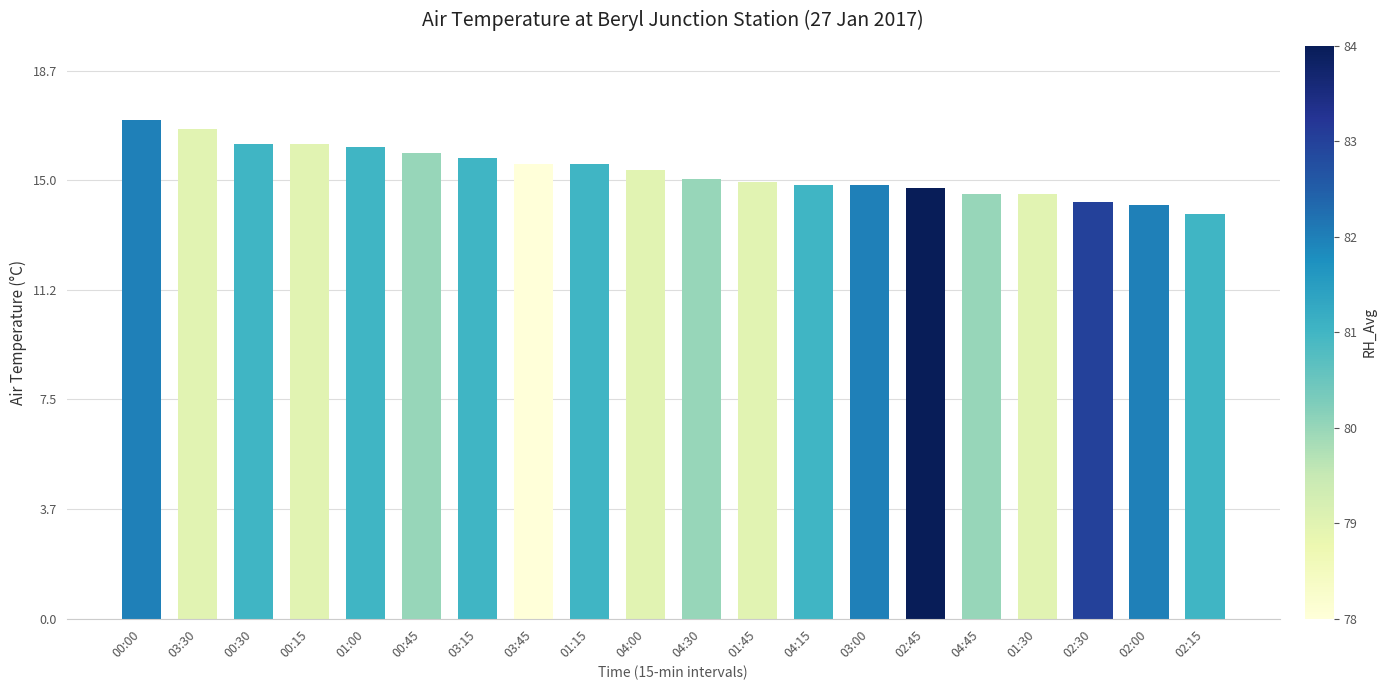

What is the label of the 15th bar from the right?

00:45